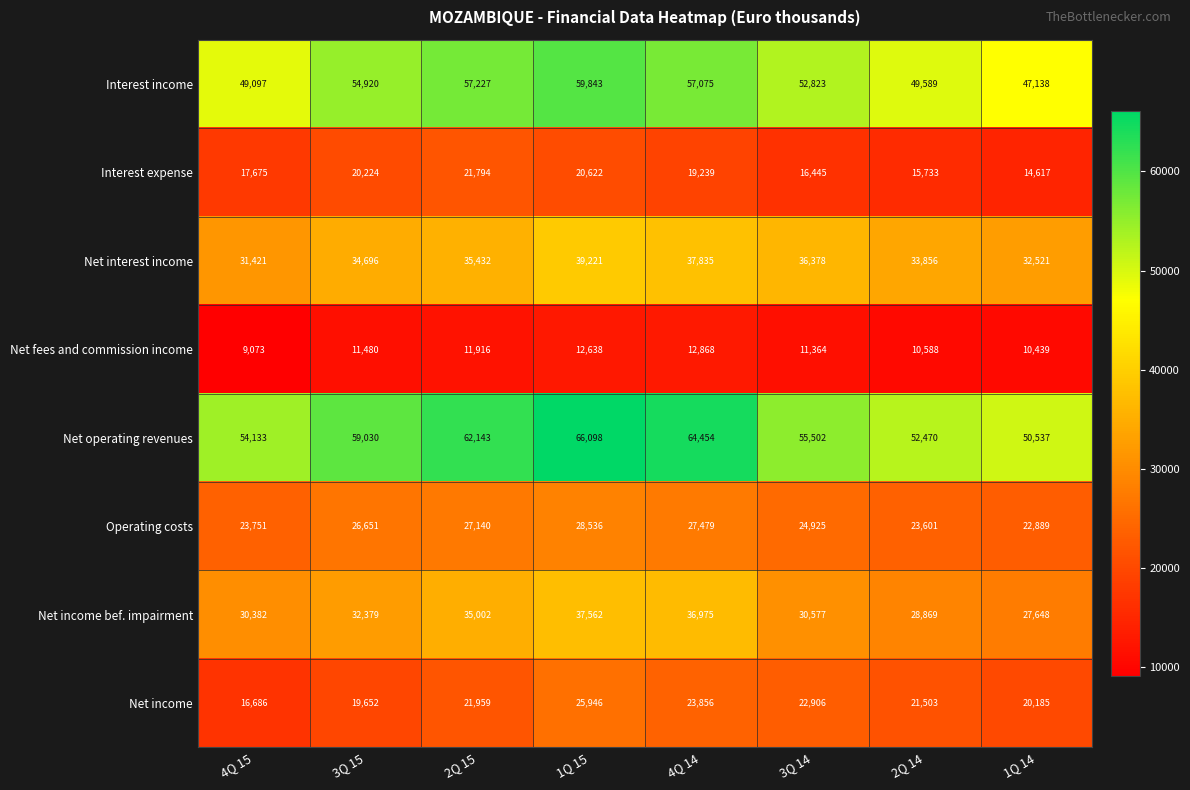

What is the difference between the Net income bef. impairment values at 2Q 14 and 1Q 15?

8693